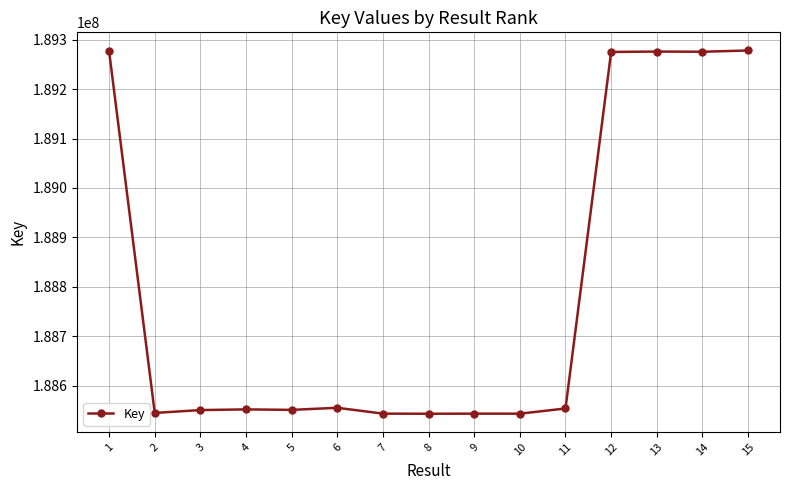

The value at 14 is 111510095. True or false?

False